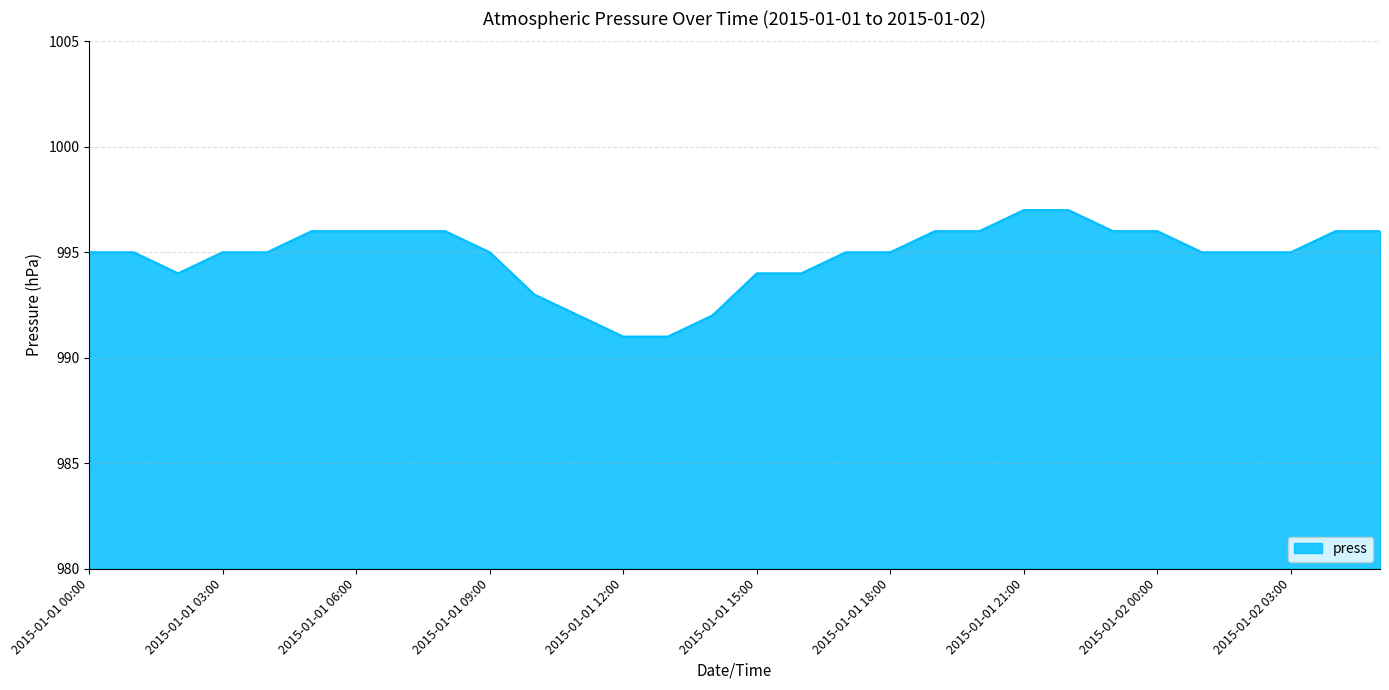

What is the maximum value shown in the chart?

997